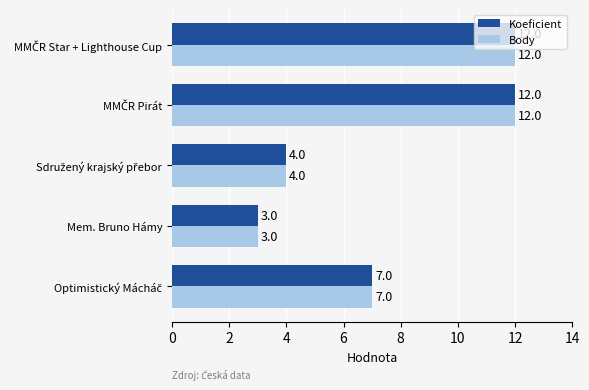

What is the maximum value shown in the chart?

12